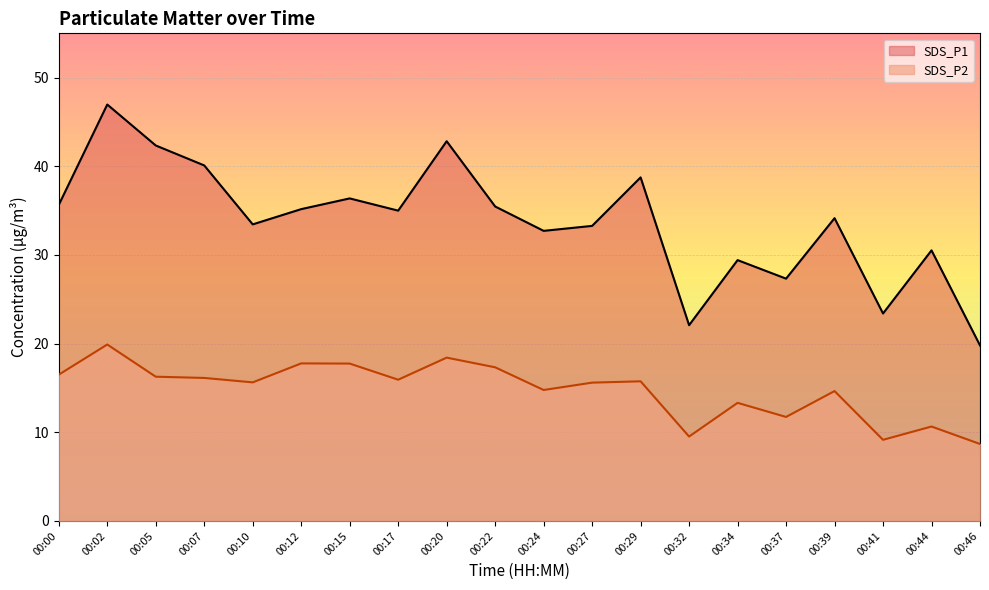

Which category has the highest value in the SDS_P1 series?

00:02